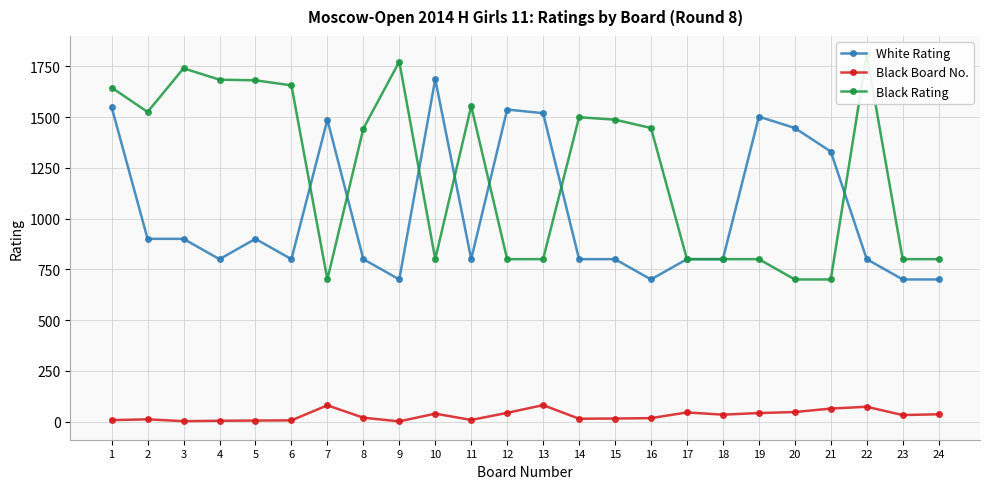

Rank the categories by Black Rating value from lowest to highest.

7, 20, 21, 10, 12, 13, 17, 18, 19, 23, 24, 8, 16, 15, 14, 2, 11, 1, 6, 5, 4, 3, 9, 22